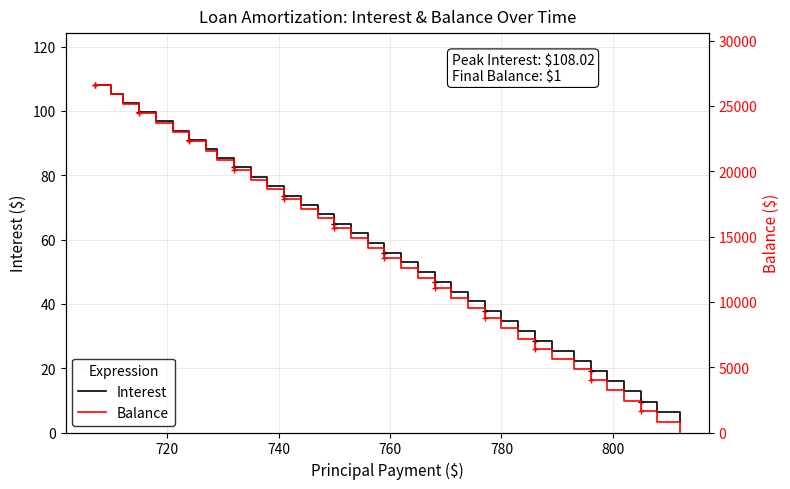

At how many categories does at least one series exceed 4695?

30